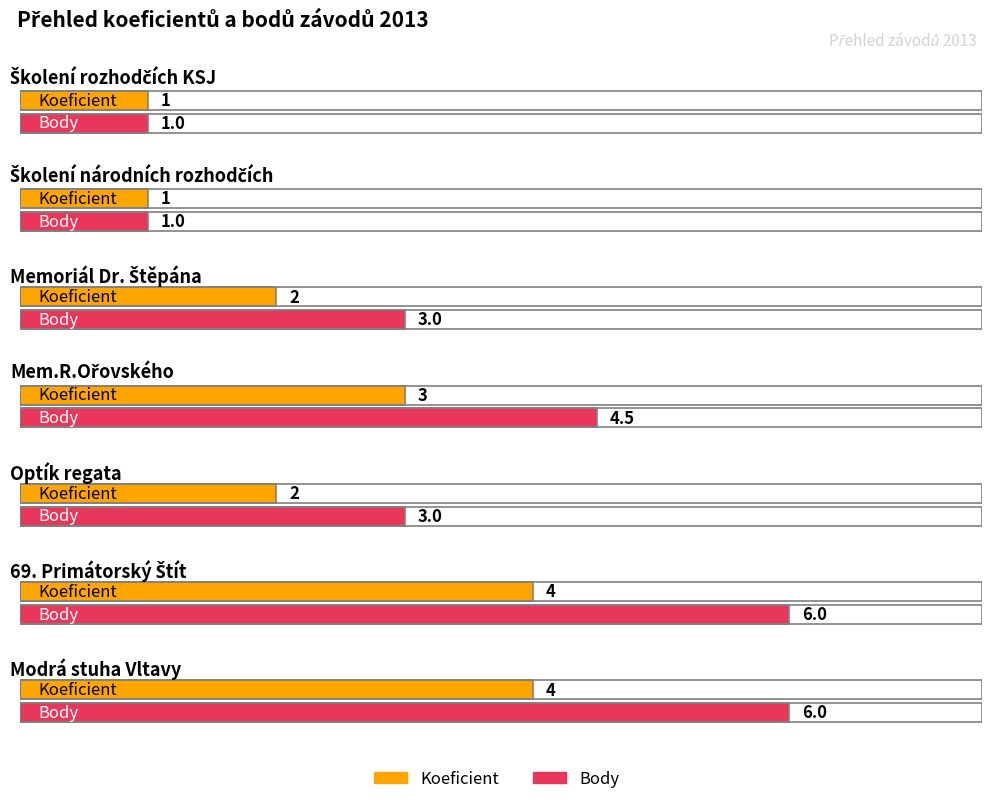

How many Body values are between 1 and 6?

7